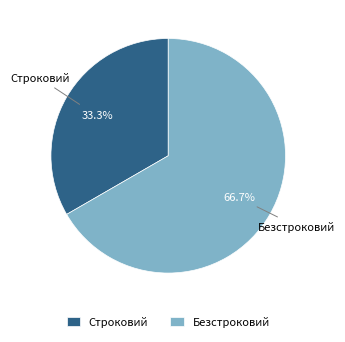

Count the number of slices in the pie.

2